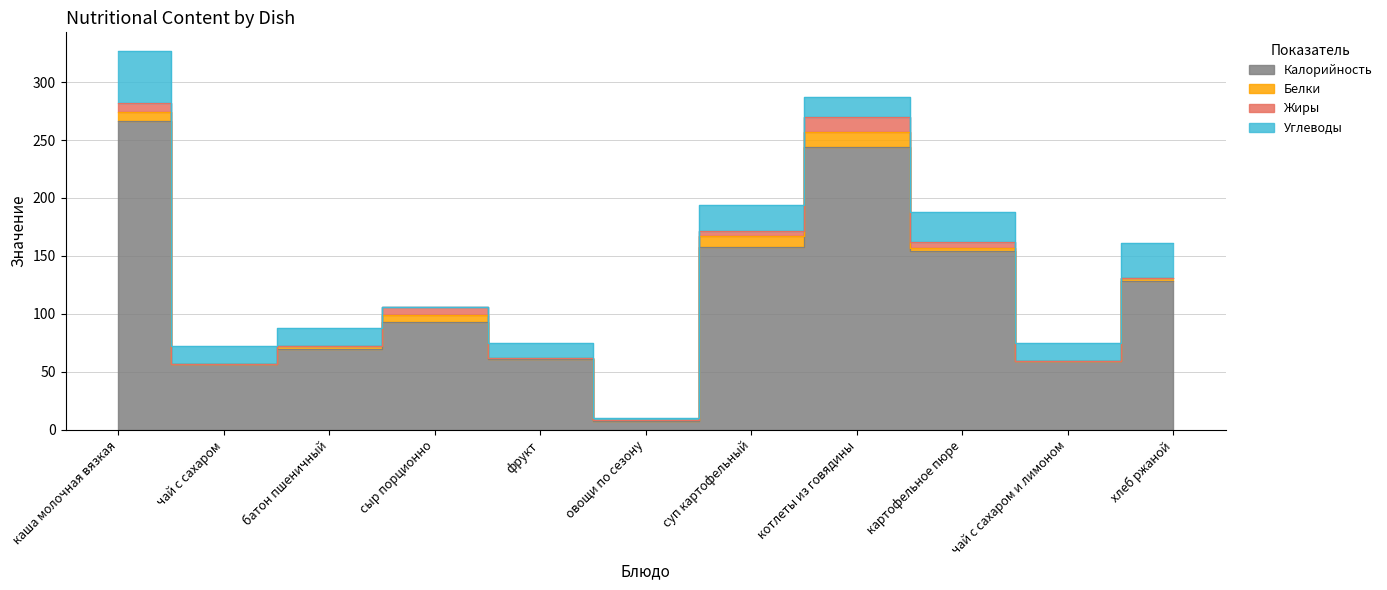

True or false: Белки and Калорийность cross at least once.

False